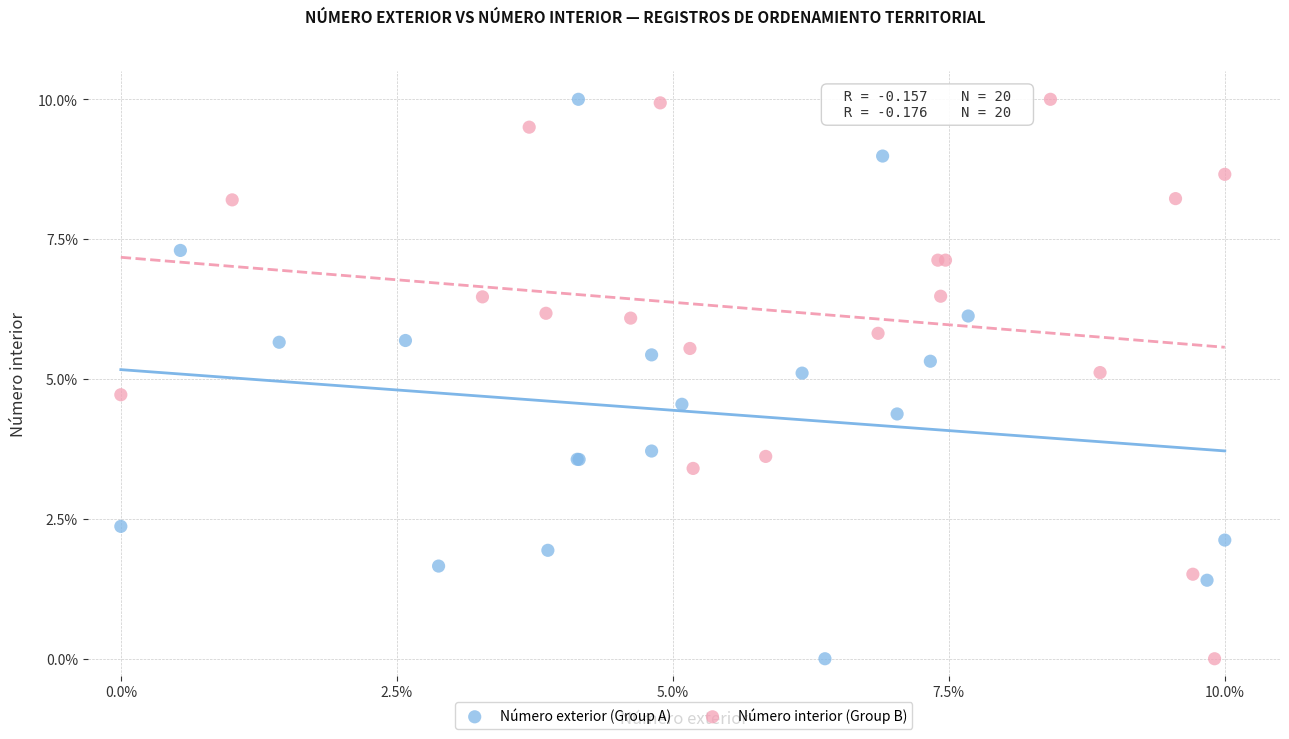

What are all the series names shown in the legend?

Número exterior (Group A), Número interior (Group B)